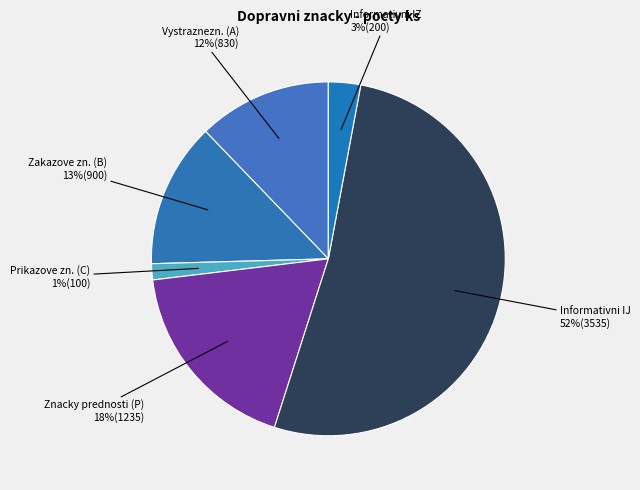

The Vystraznezn. (A) slice represents 21% of the pie. True or false?

False